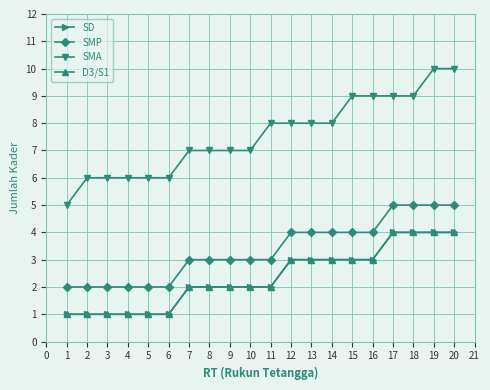

Is this an area chart (filled region under the line)?

No